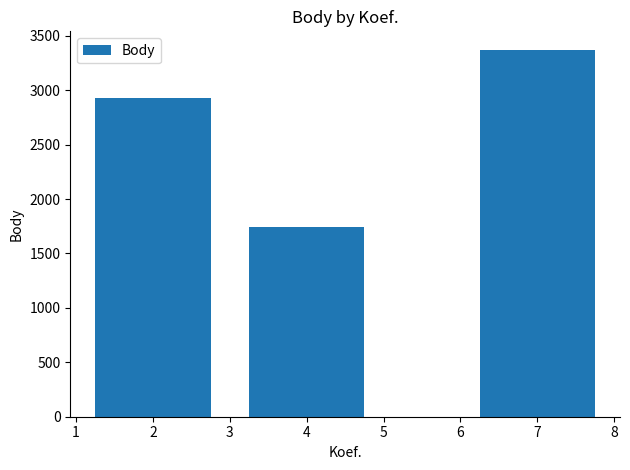

List the labels in order of value, smallest first.

4, 2, 7